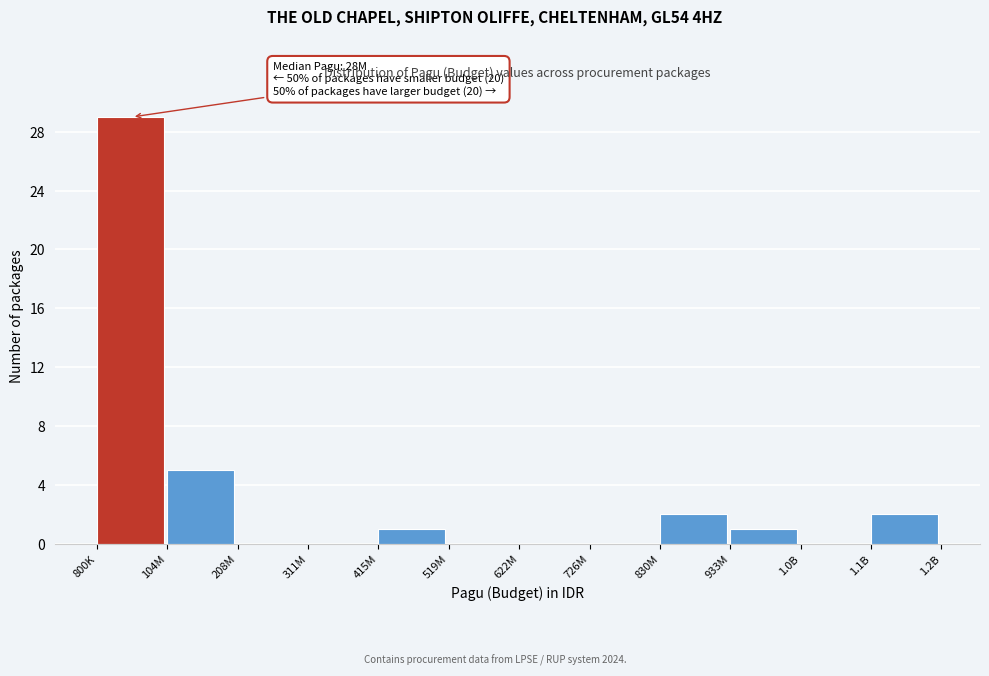

Reading right to left, transcribe all the data shown in this chart.

1.1B=2	1.0B=0	933M=1	830M=2	726M=0	622M=0	519M=0	415M=1	311M=0	208M=0	104M=5	800K=29